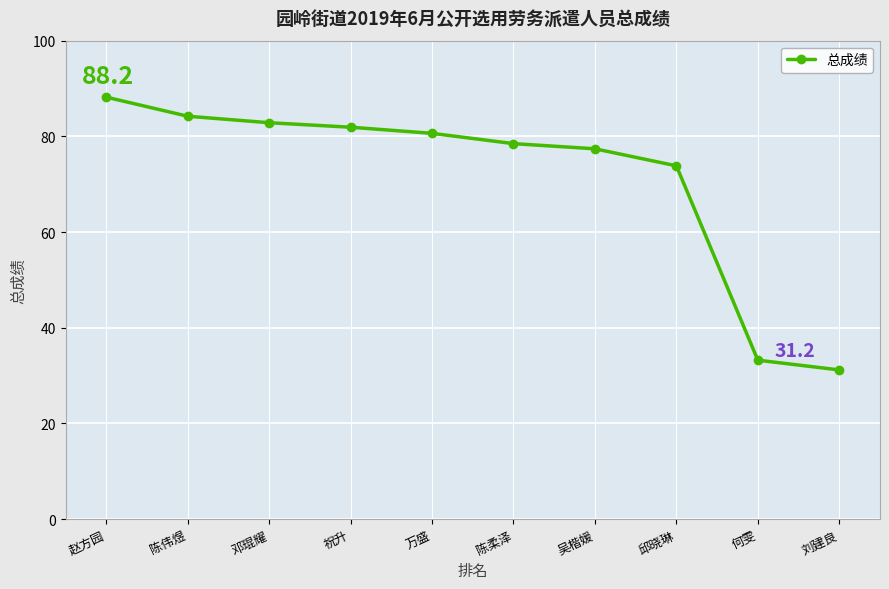

True or false: the data has more than 1 interior local peaks.

False